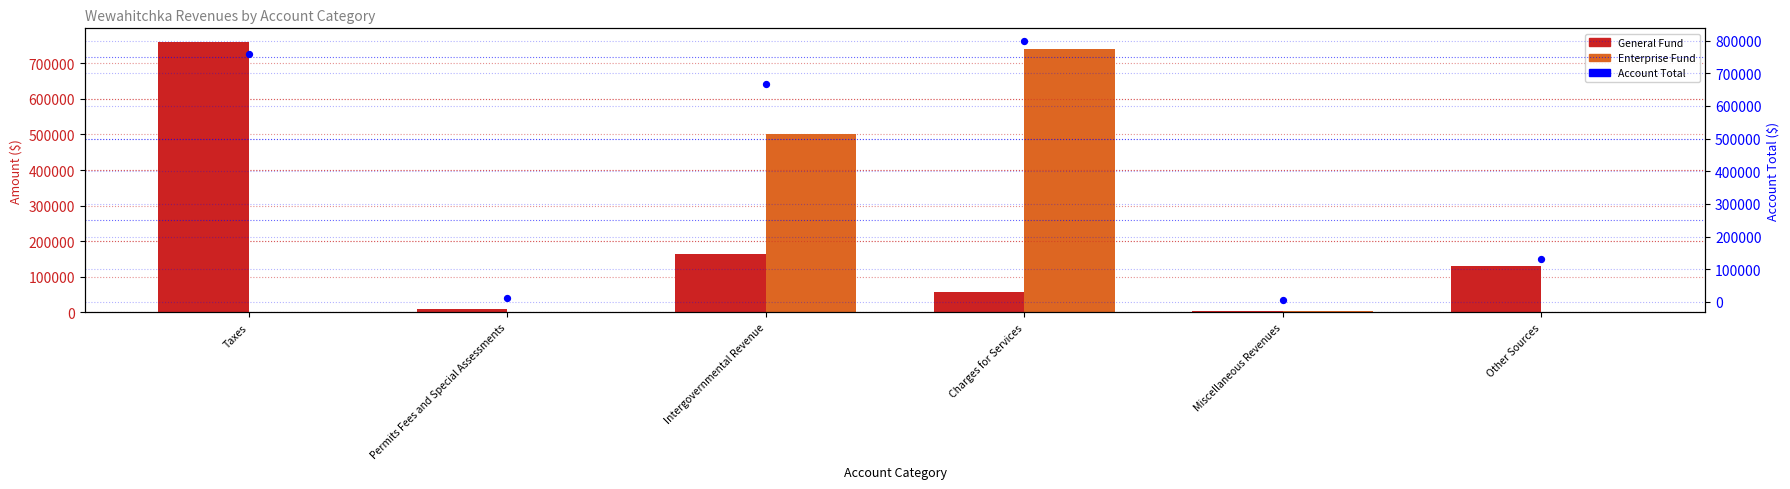

What are all the series names shown in the legend?

General Fund, Enterprise Fund, Account Total